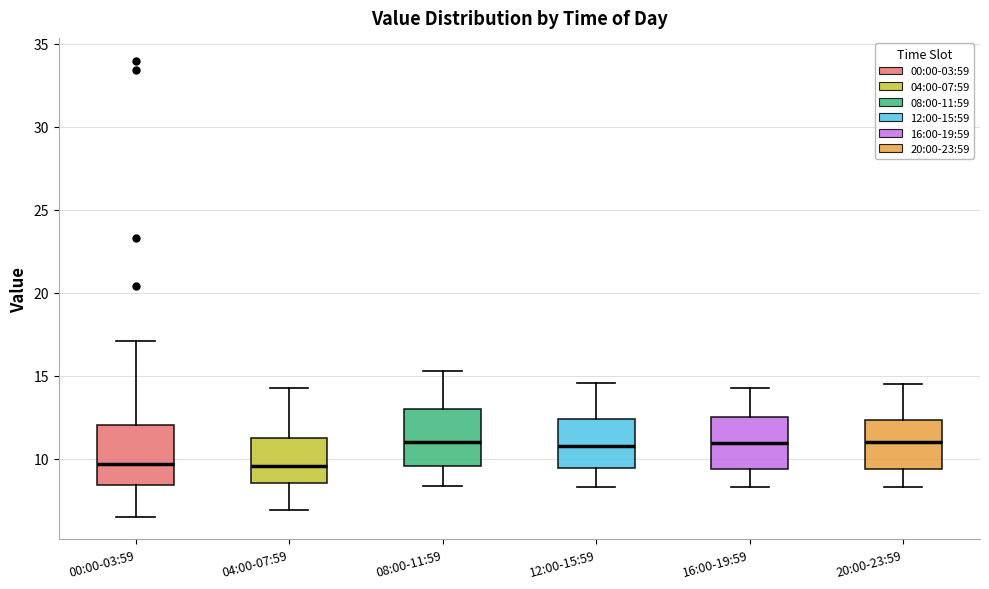

Reading left to right, transcribe this box plot: for each box, give where its median line is, the range the box spans, and where its two whiskers end, as read against the y-axis. The values are not printed on the chart, so give them approximately, as read against the axis.

00:00-03:59: median 9.5, box 8.5 to 12.0, whiskers 6.5 to 17.0
04:00-07:59: median 9.5, box 8.5 to 11.5, whiskers 7.0 to 14.5
08:00-11:59: median 11.0, box 9.5 to 13.0, whiskers 8.5 to 15.5
12:00-15:59: median 11.0, box 9.5 to 12.5, whiskers 8.5 to 14.5
16:00-19:59: median 11.0, box 9.5 to 12.5, whiskers 8.5 to 14.5
20:00-23:59: median 11.0, box 9.5 to 12.5, whiskers 8.5 to 14.5